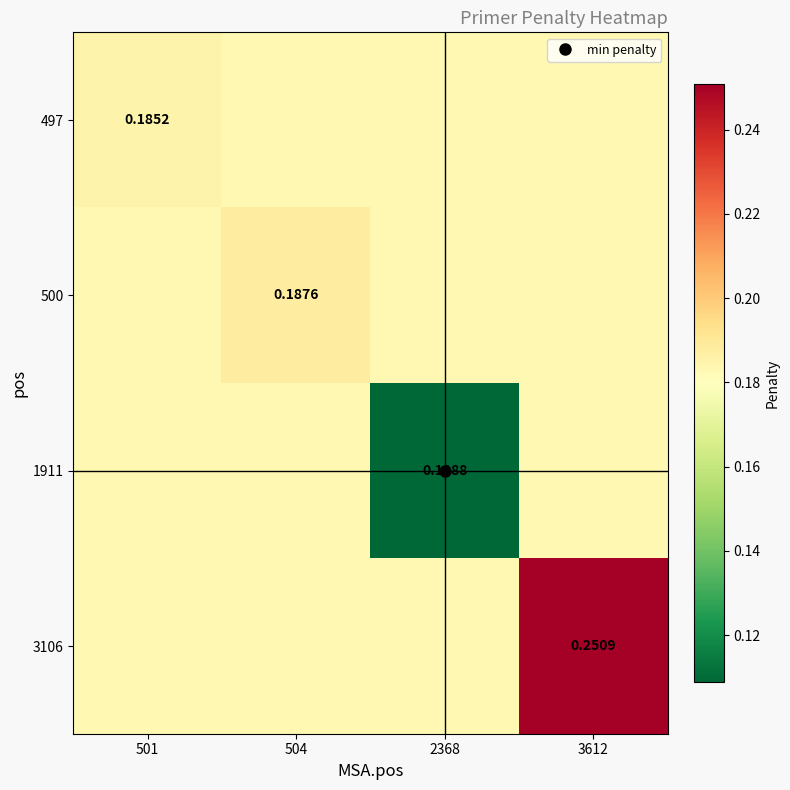

Which series has the largest total across all categories?

3106